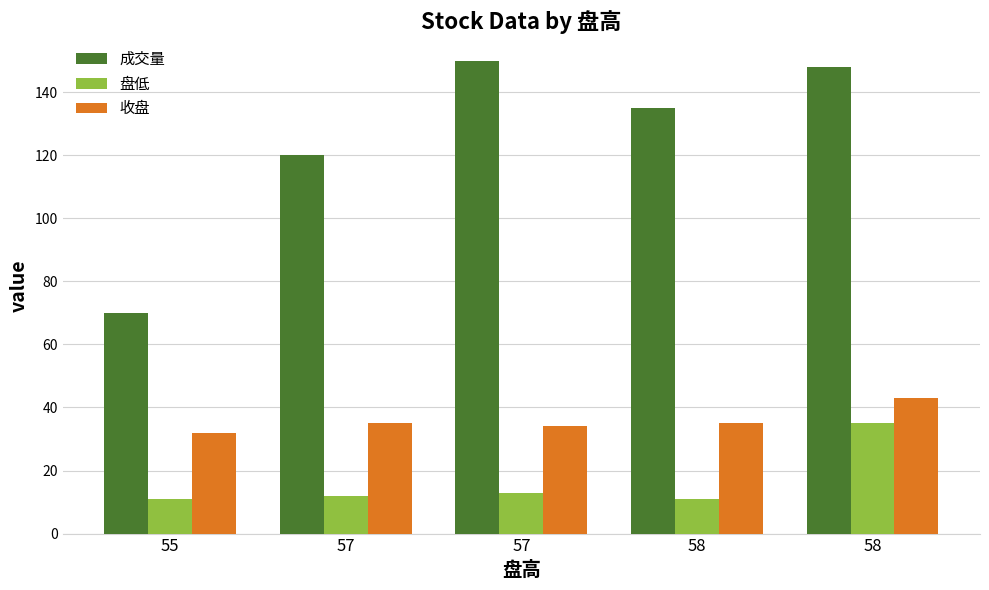

Which series changed the most between 58 and 58?

盘低